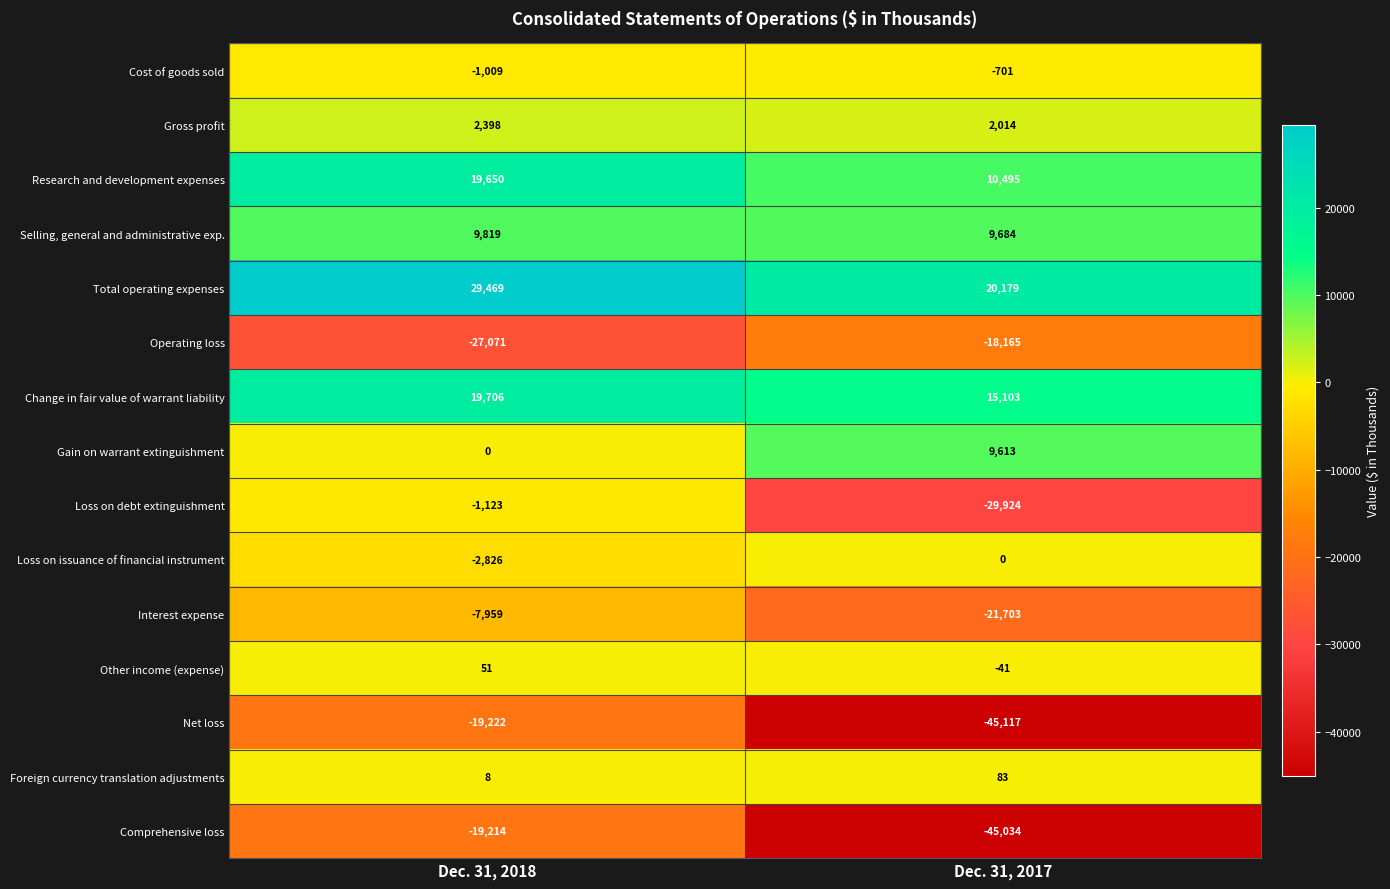

Which series changed the most between Dec. 31, 2018 and Dec. 31, 2017?

Loss on debt extinguishment